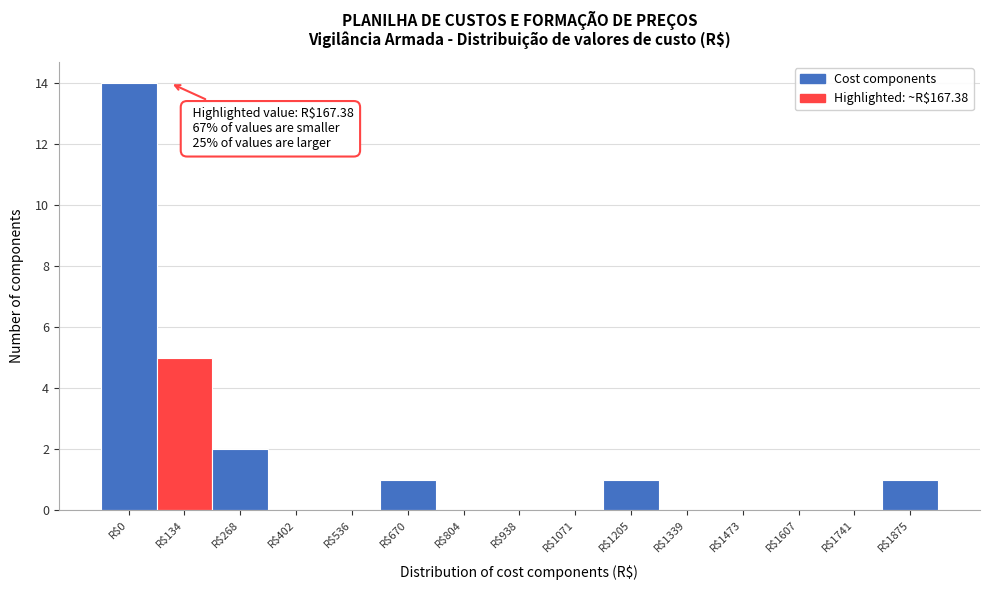

What is the greatest value displayed?

14